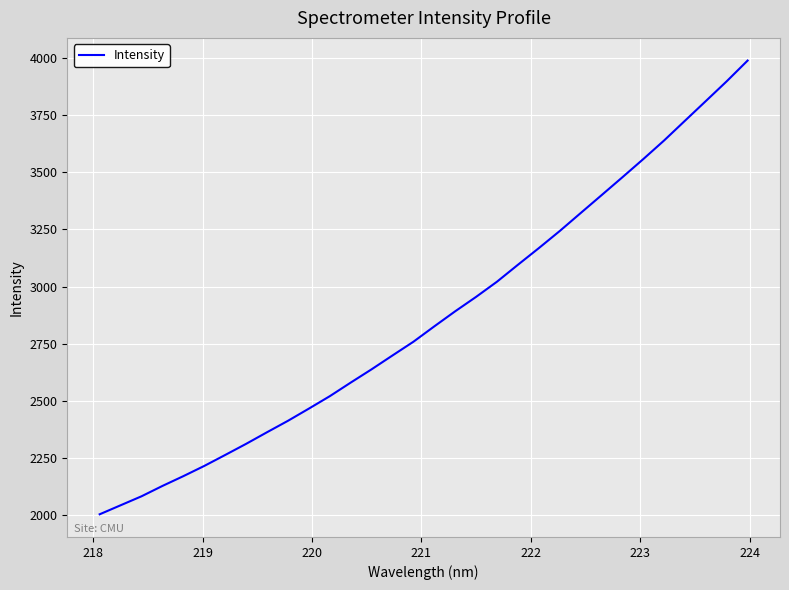

What is the sum of all values?

91670.5